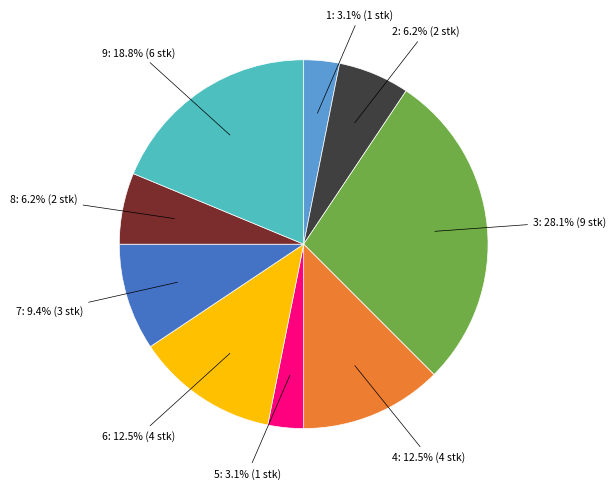

Does any single category account for the majority?

No